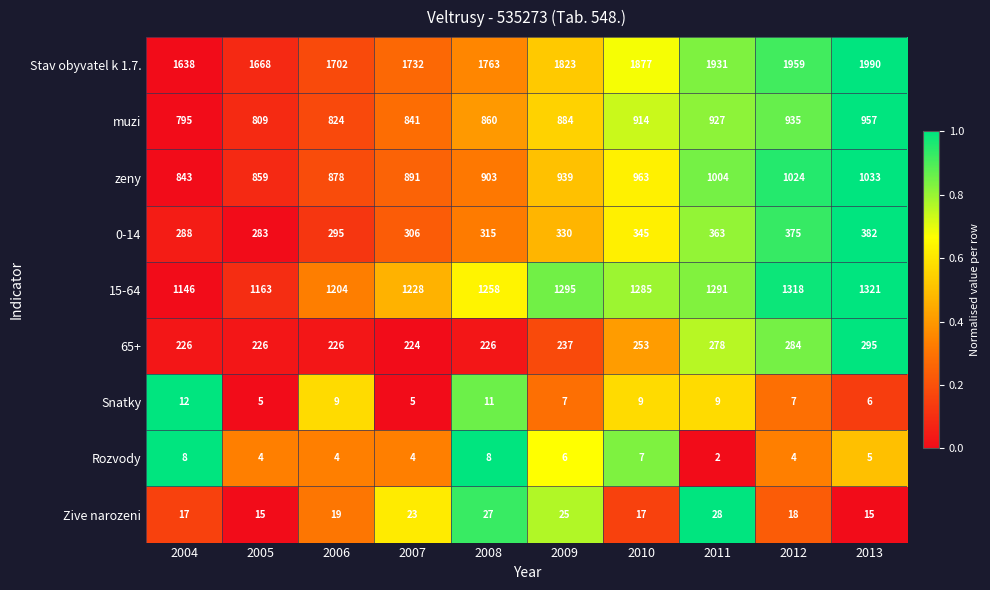

What is the difference between the highest and lowest values at 2007?

1728